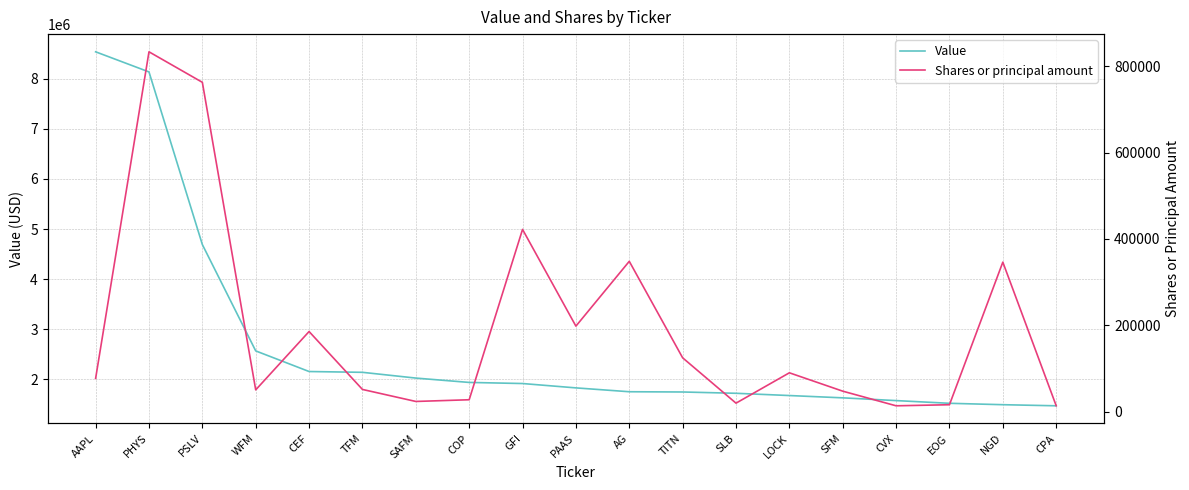

True or false: Shares or principal amount has a value of 833064 at PHYS.

True